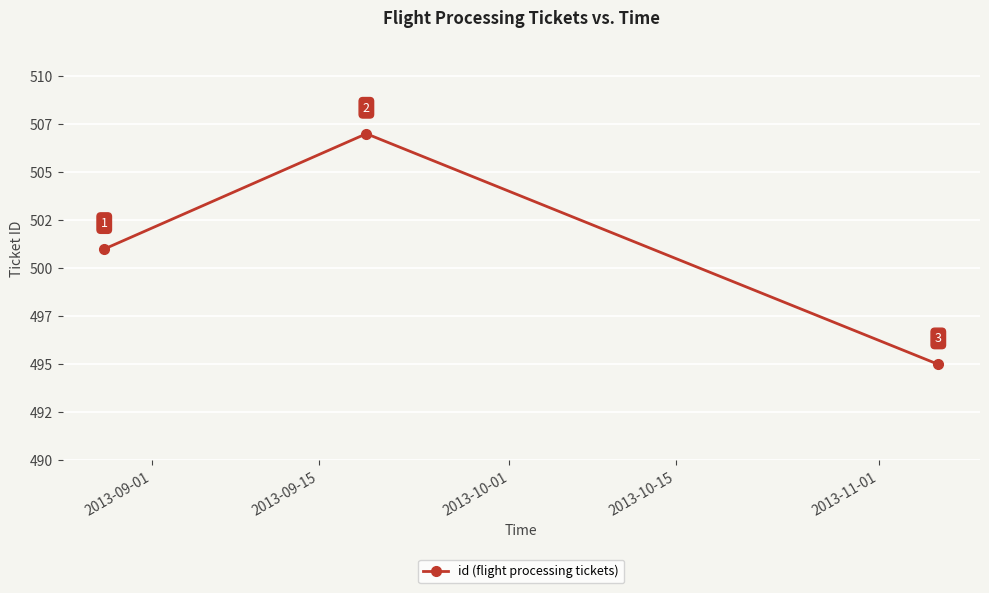

Does the chart have visible grid lines?

Yes